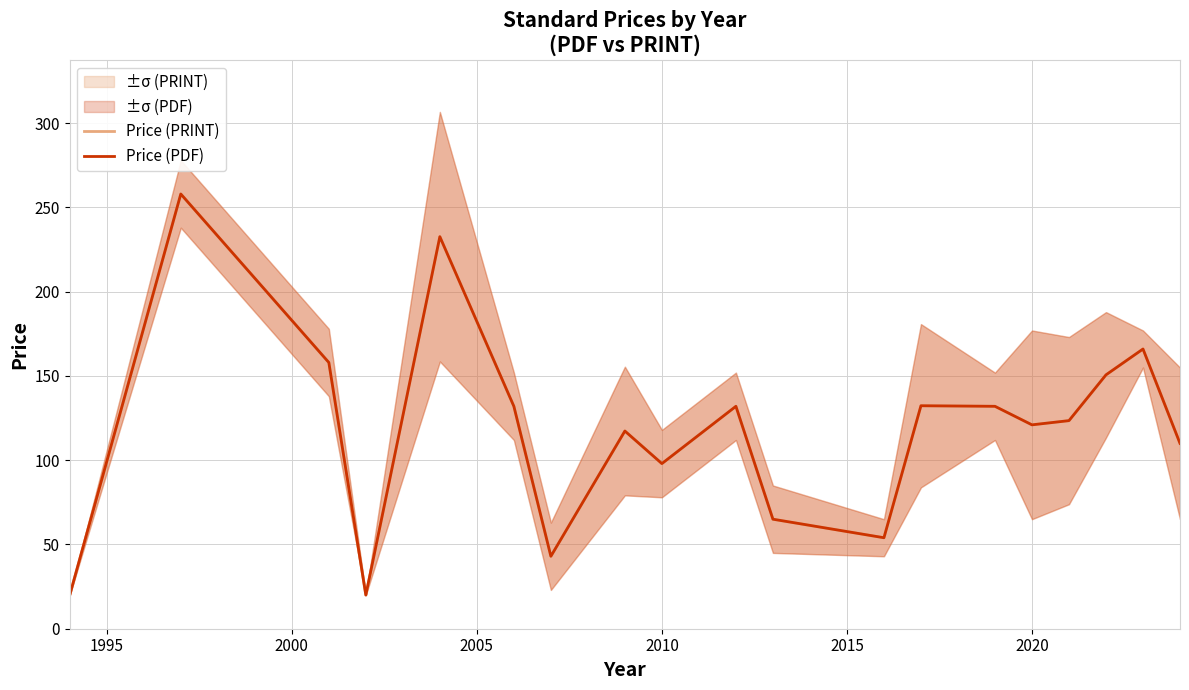

What is the value of the Price (PDF) point at the 4th from the left?

20.0